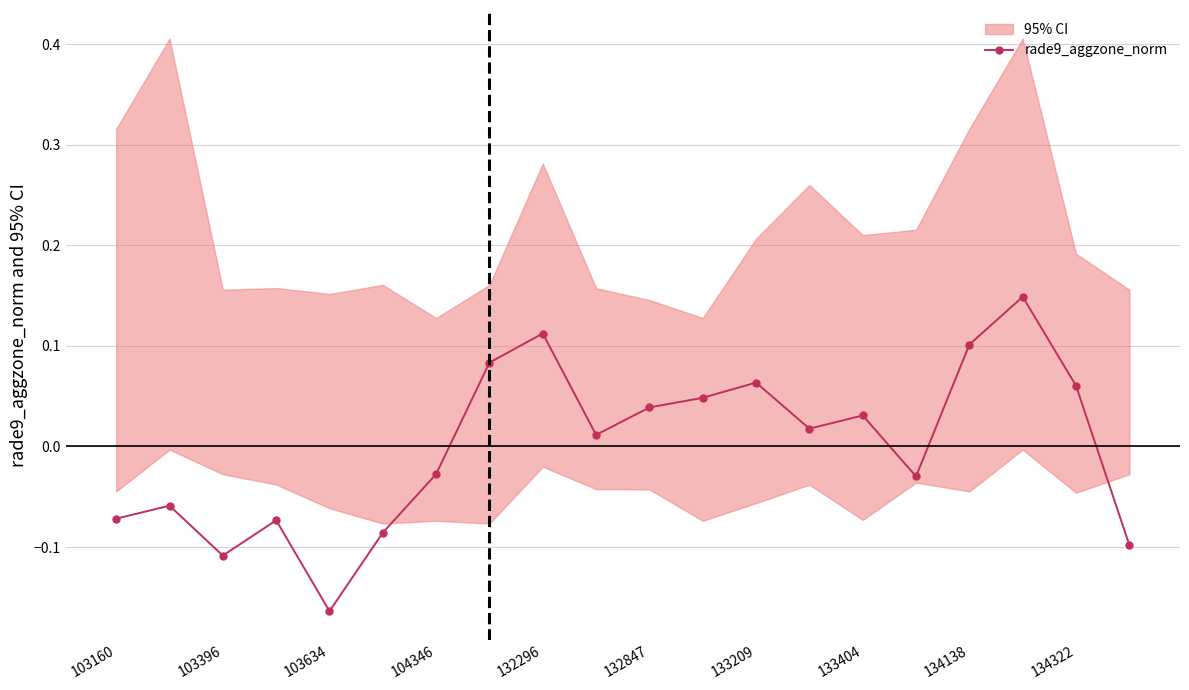

At which label does rade9_aggzone_norm reach its minimum?

103634